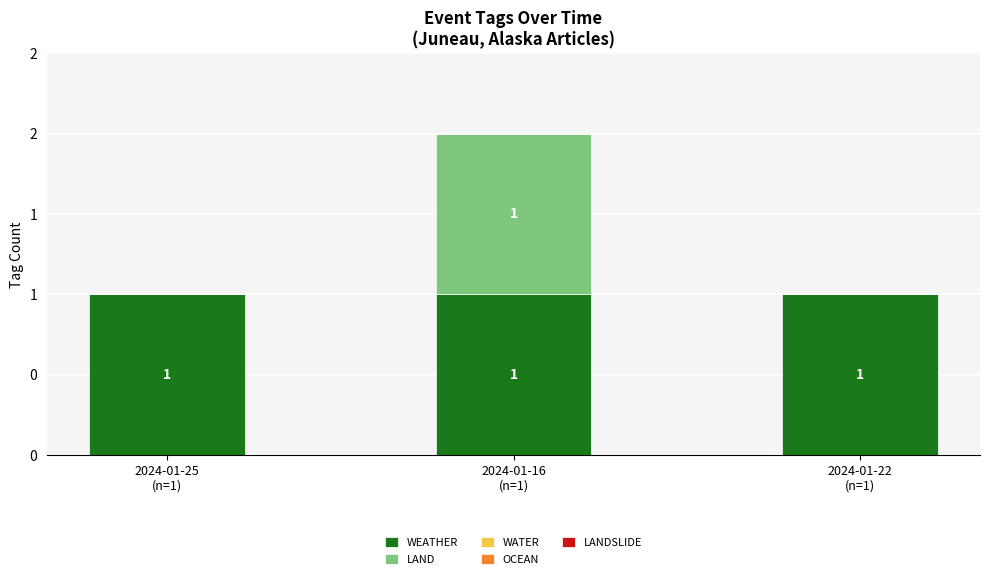

What is the average value of the WEATHER series?

1